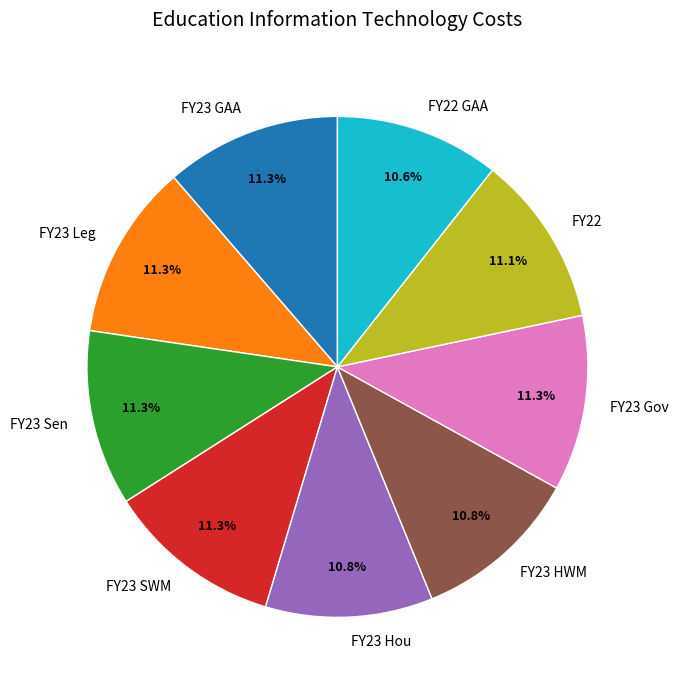

Is there a majority slice in this chart?

No